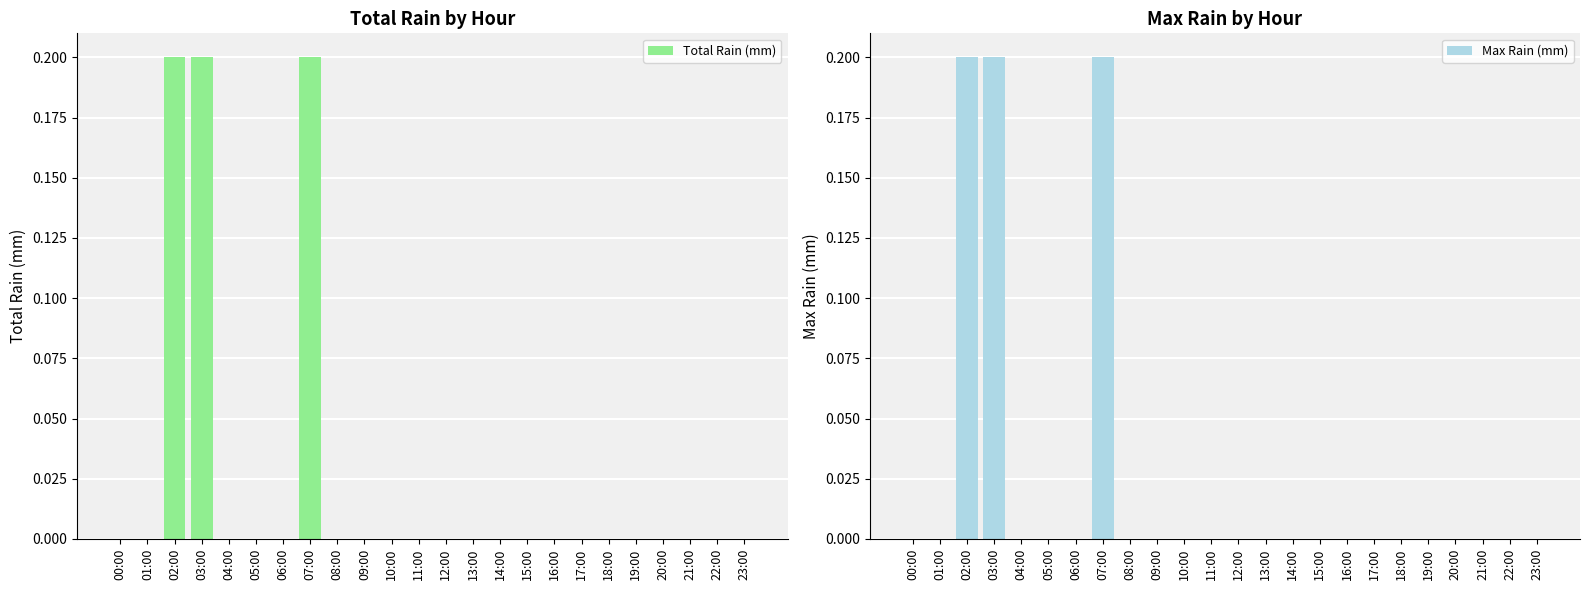

Rank the series by their maximum value, from lowest to highest.

Total Rain (mm), Max Rain (mm)